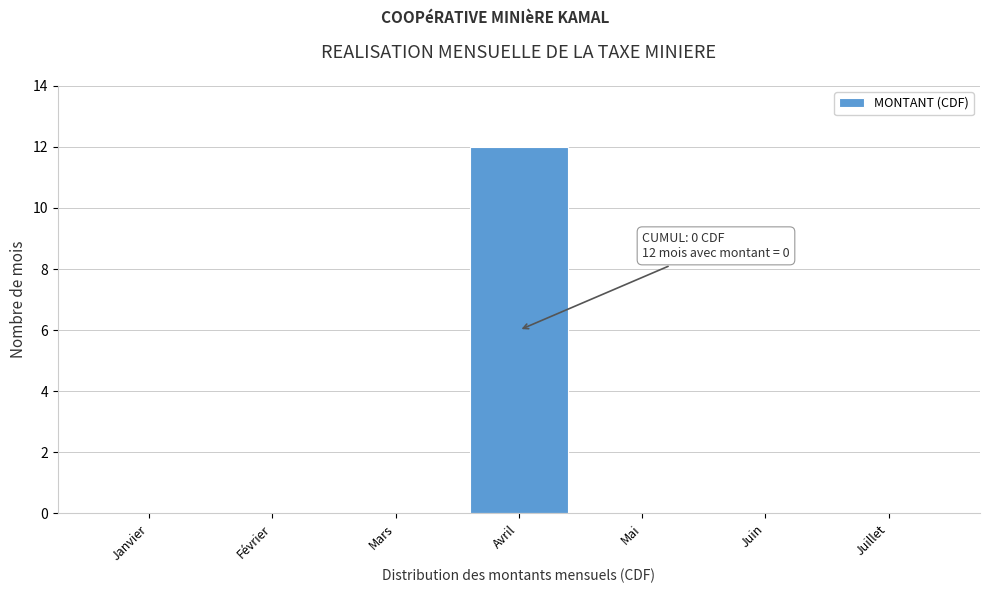

Reading left to right, transcribe all the data shown in this chart.

Janvier=0	Février=0	Mars=0	Avril=12	Mai=0	Juin=0	Juillet=0